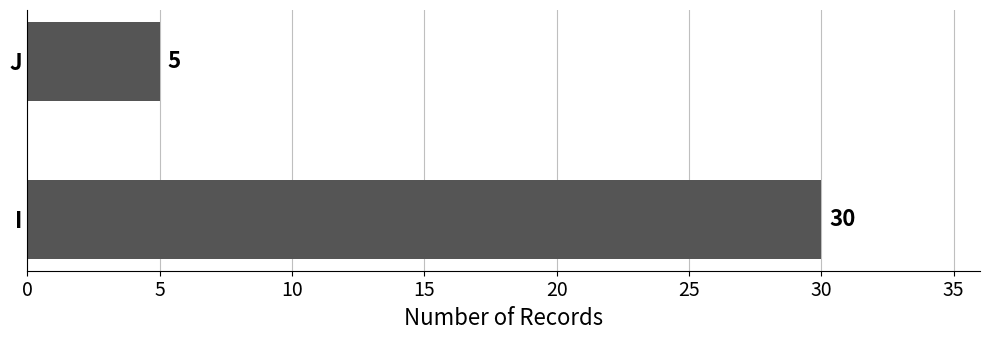

What is the greatest value displayed?

30